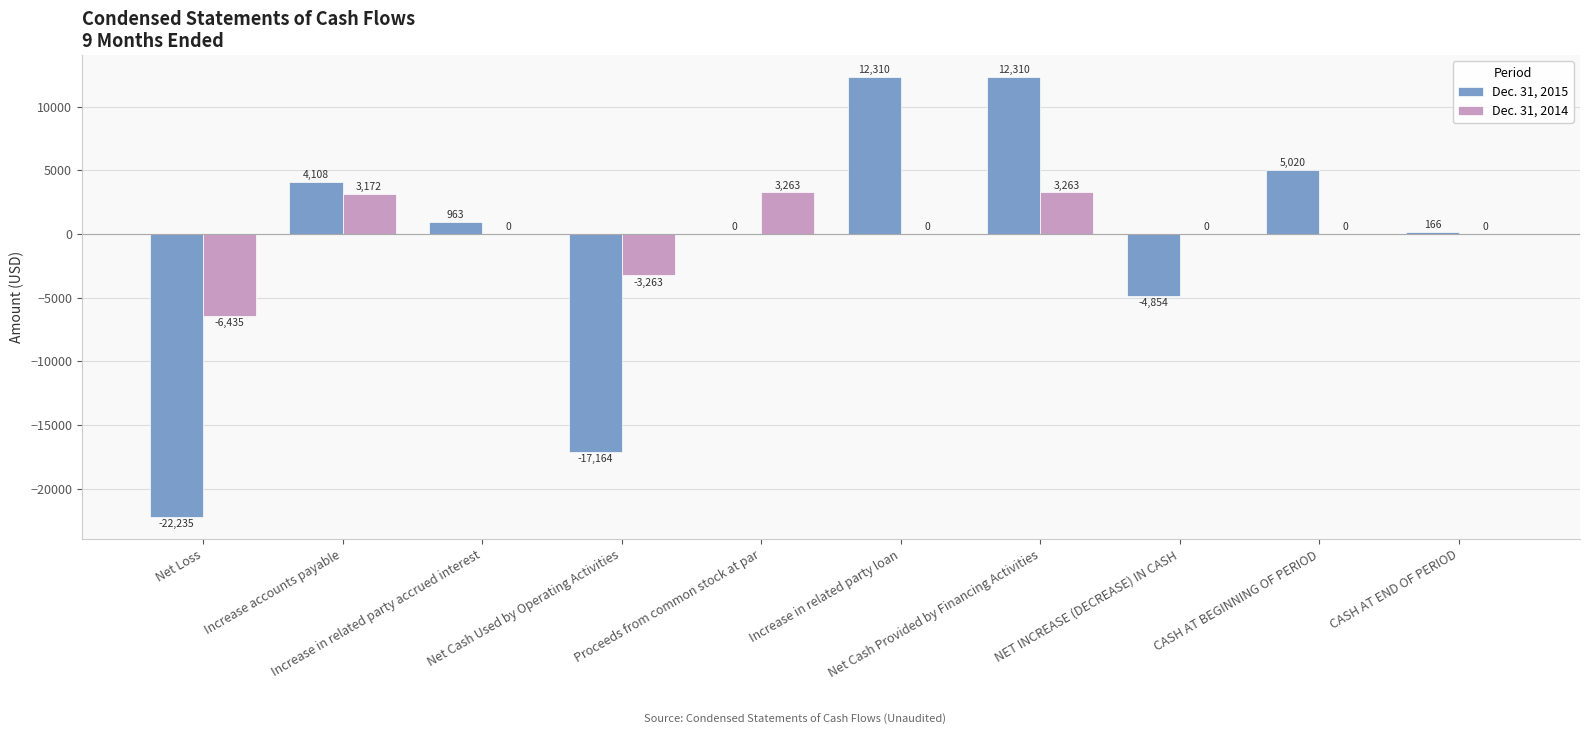

What is the maximum value for Dec. 31, 2015?

12310